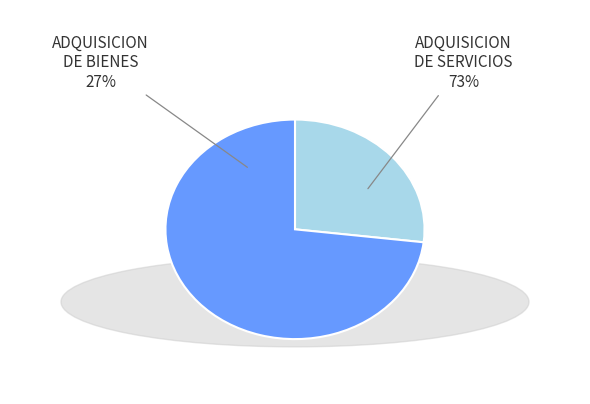

Count the number of slices in the pie.

2